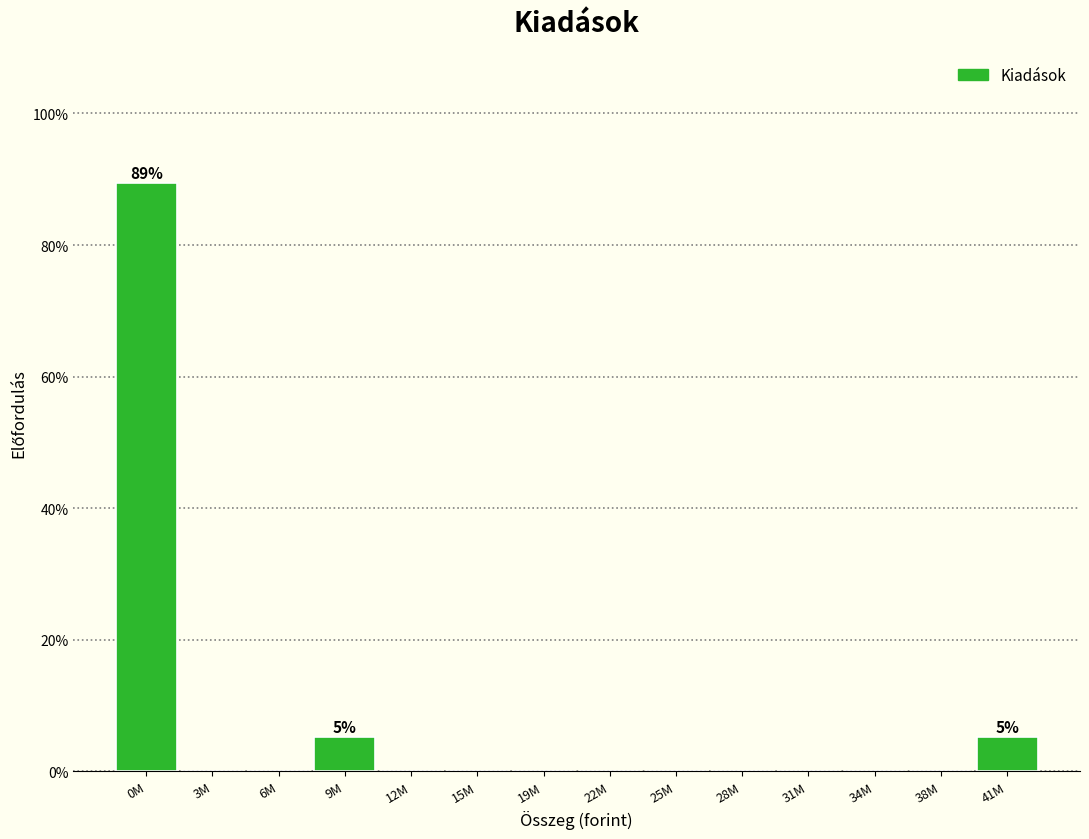

Reading left to right, extract all data points from this chart.

0M=89.5	3M=0.0	6M=0.0	9M=5.3	12M=0.0	15M=0.0	19M=0.0	22M=0.0	25M=0.0	28M=0.0	31M=0.0	34M=0.0	38M=0.0	41M=5.3